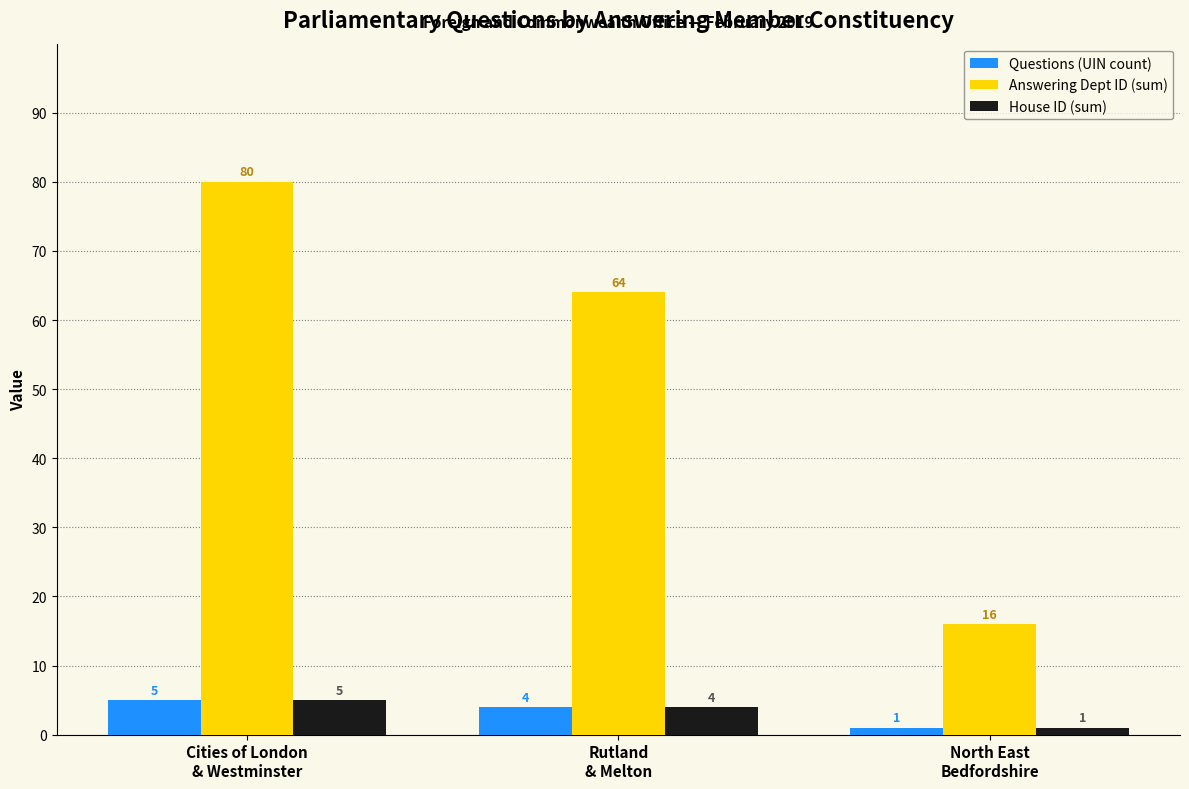

What is the label of the 3rd bar from the left?

North East
Bedfordshire